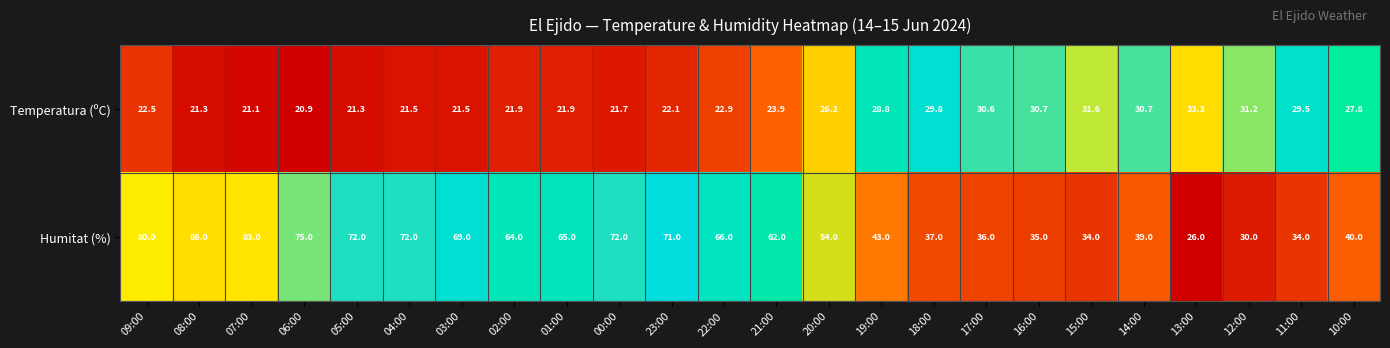

Is it true that Temperatura (ºC) equals 21.9 at 02:00?

True